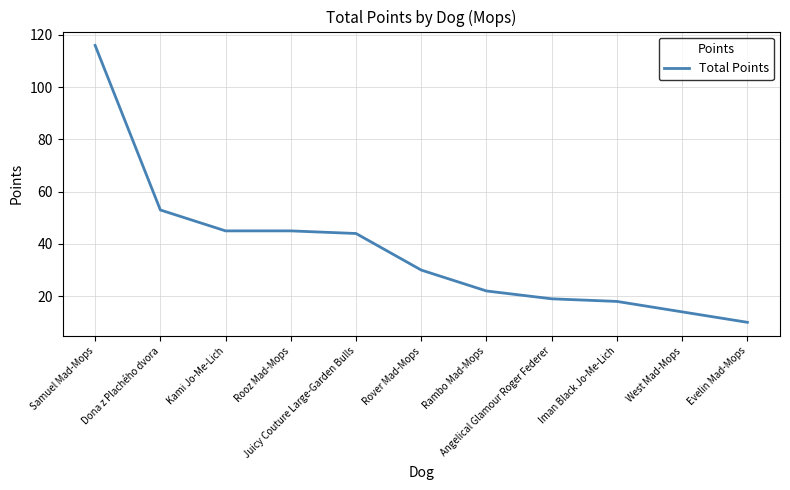

What is the difference between the second highest and minimum values?

43